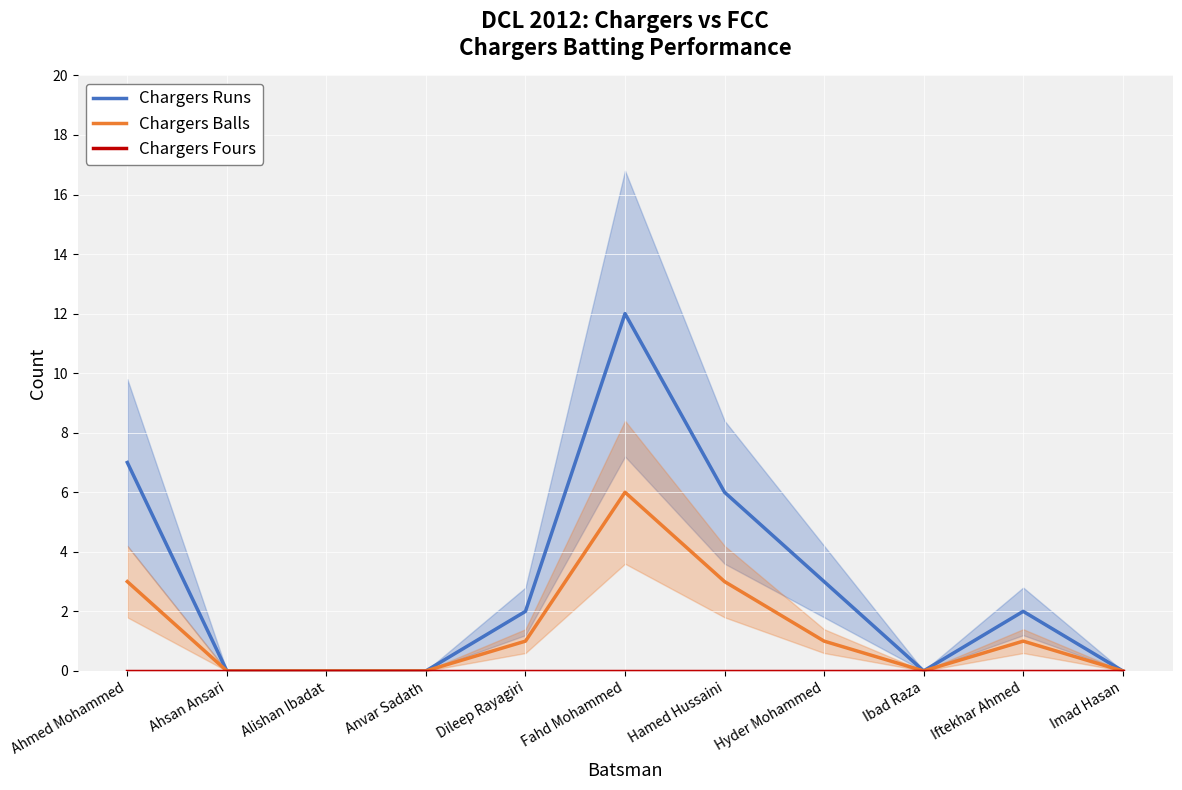

Rank the series by their average value, from lowest to highest.

Chargers Fours, Chargers Balls, Chargers Runs